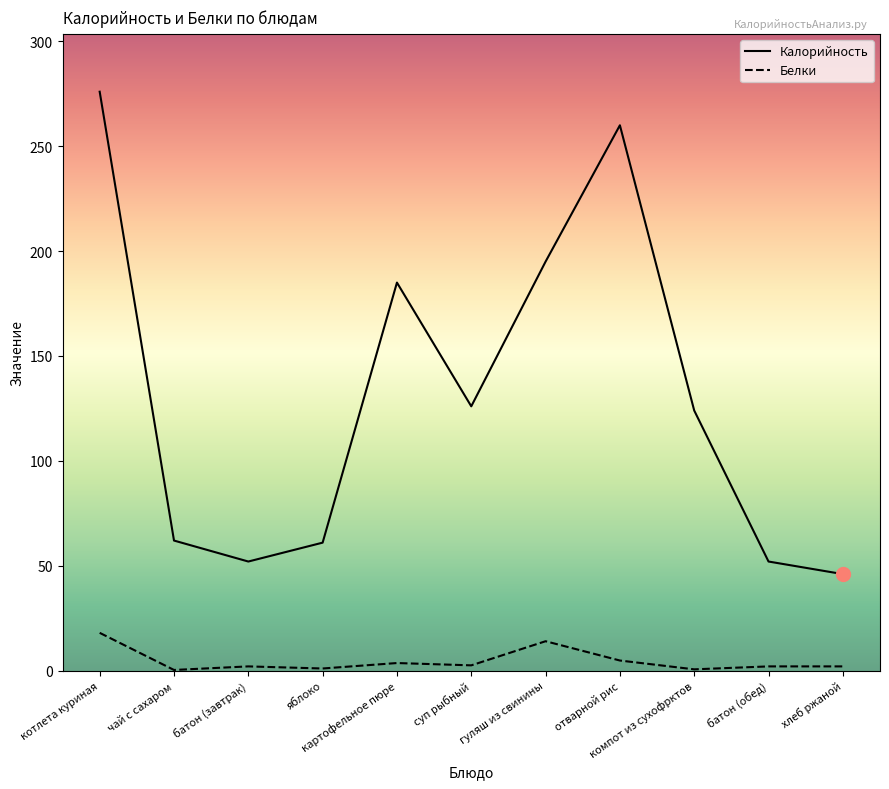

What is the difference between the maximum and second lowest values in the Белки series?

17.4